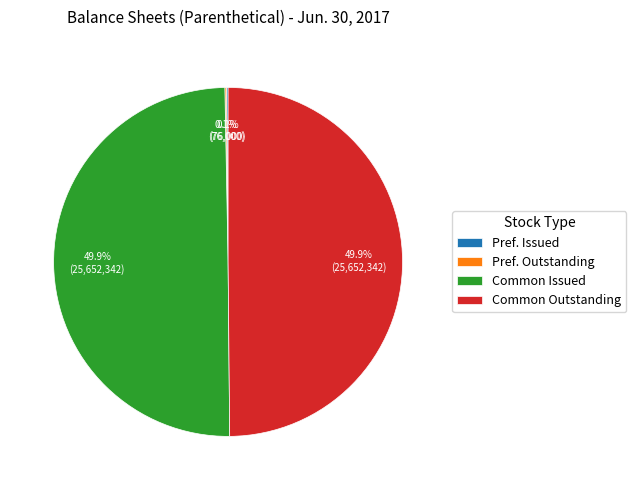

Approximately how many times larger is the value at Common Issued compared to Common Outstanding?

1.0